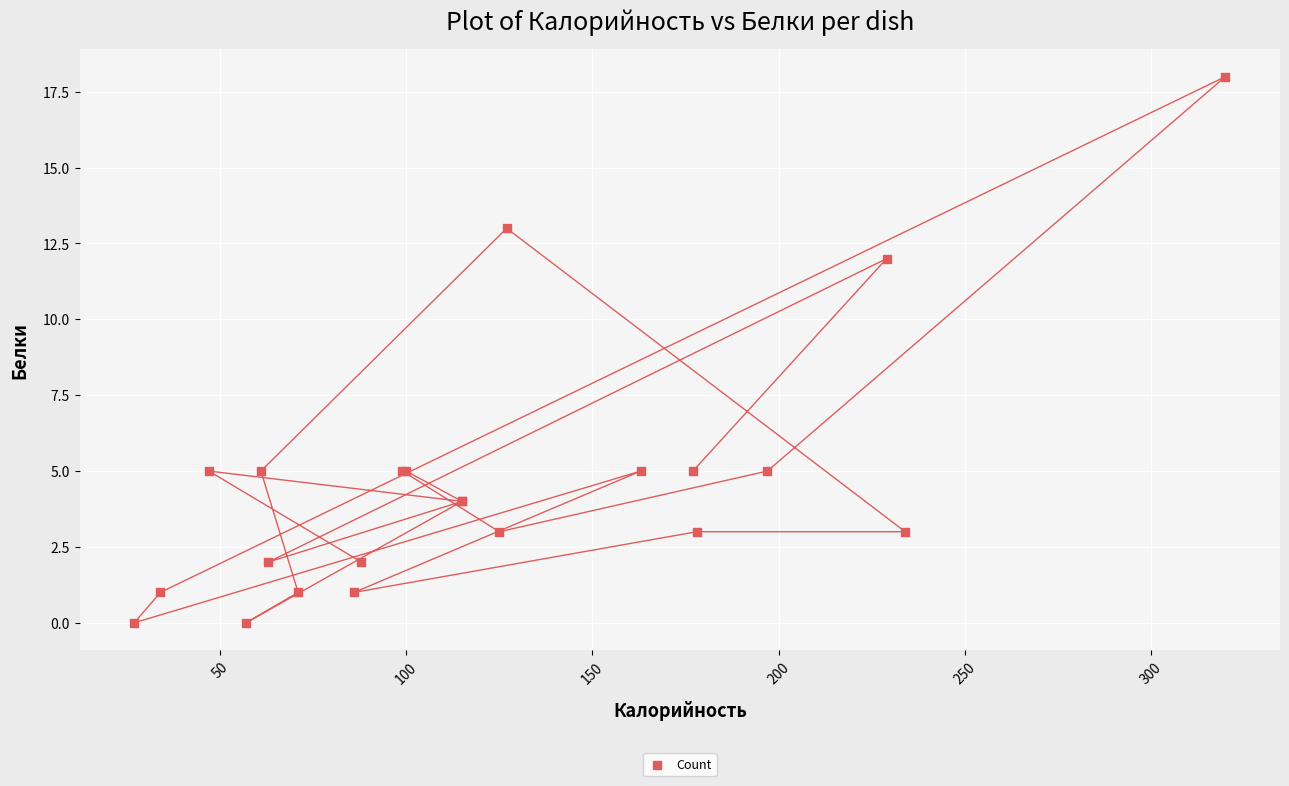

What Y value in the scatter plot is closest to 9?

12